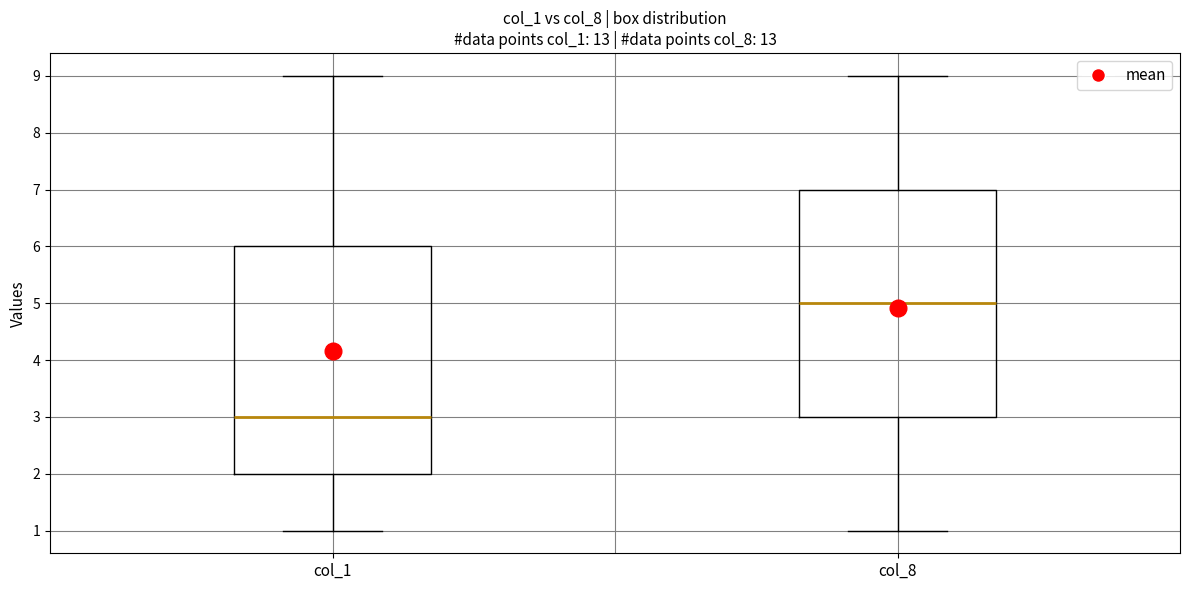

Reading left to right, transcribe this box plot: for each box, give where its median line is, the range the box spans, and where its two whiskers end, as read against the y-axis. The values are not printed on the chart, so give them approximately, as read against the axis.

col_1: median 3, box 2 to 6, whiskers 1 to 9
col_8: median 5, box 3 to 7, whiskers 1 to 9